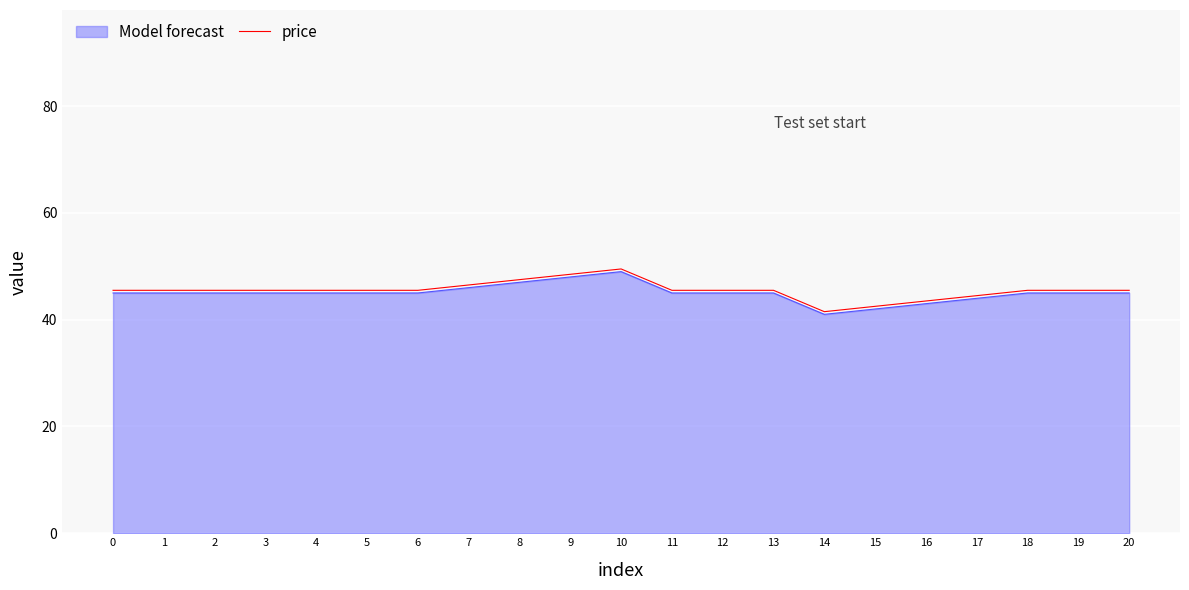

What is the total value across all series at 13?

90.5